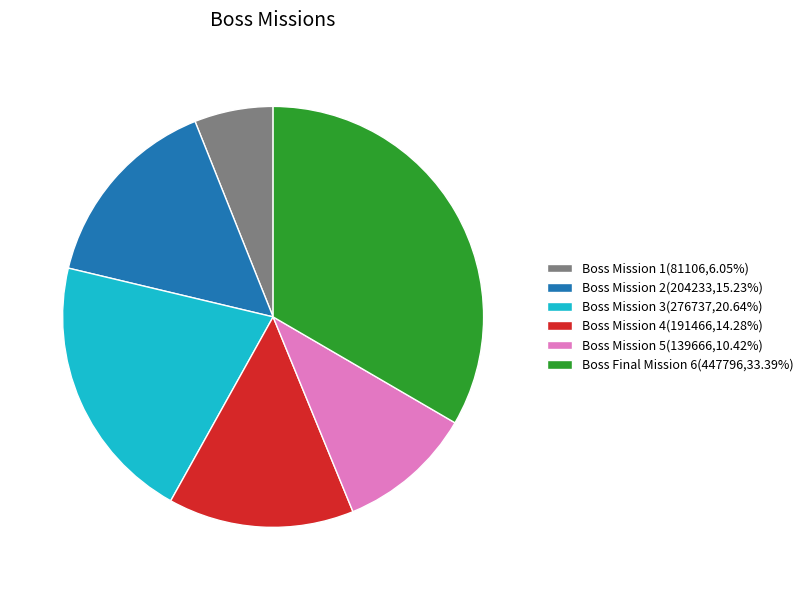

Do Boss Final Mission 6(447796,33.39%) and Boss Mission 2(204233,15.23%) together represent more than half of the pie?

No